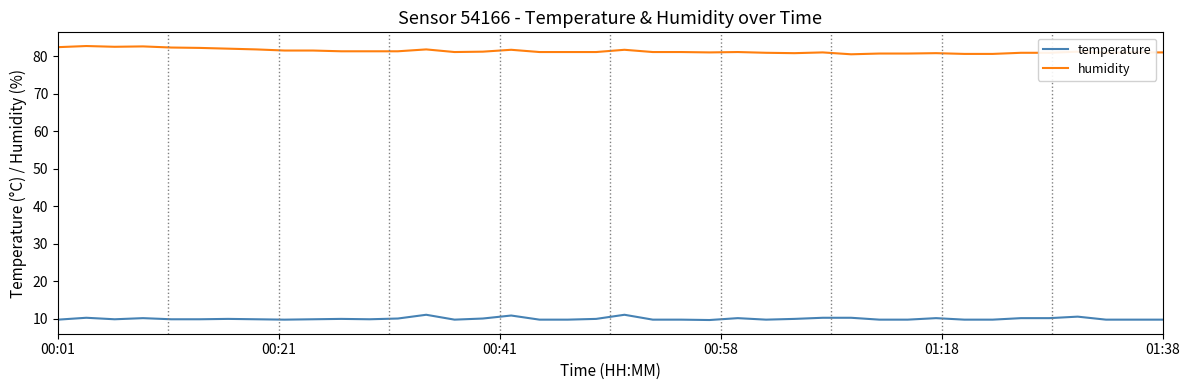

Which series has the largest total across all categories?

humidity